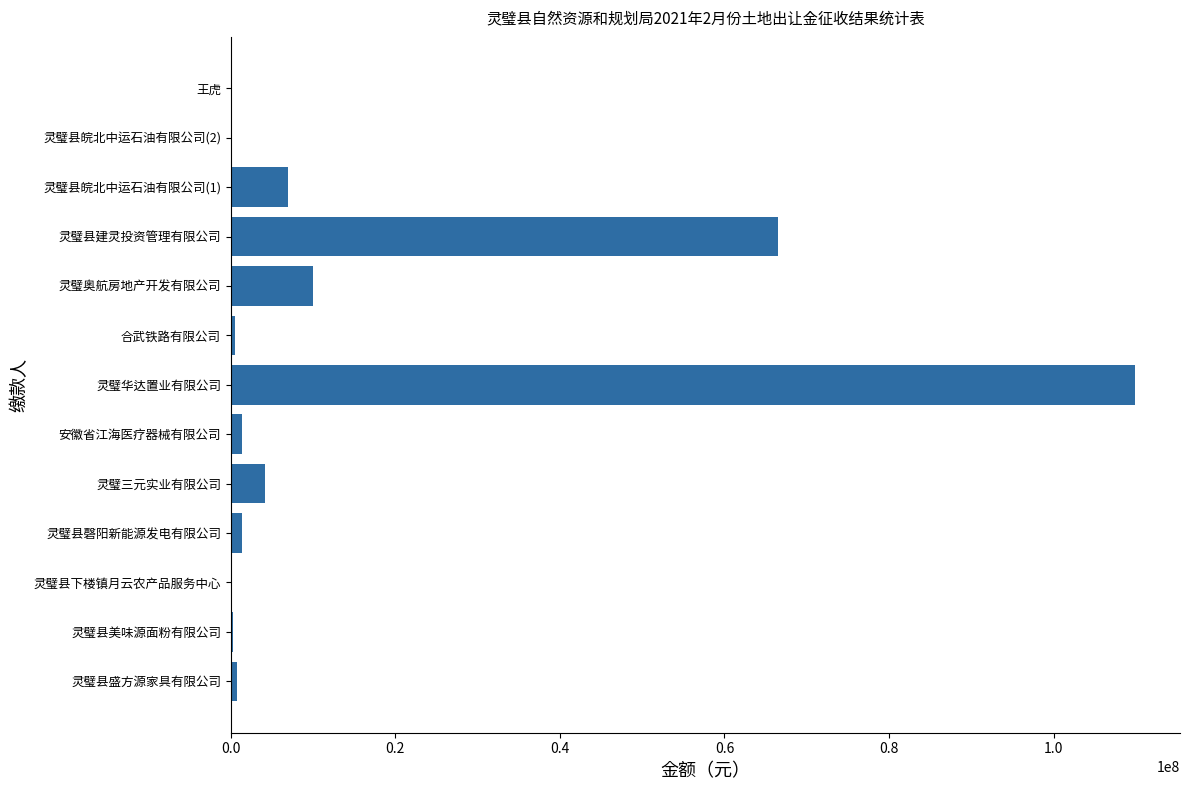

Between 灵璧华达置业有限公司 and 安徽省江海医疗器械有限公司, which is larger?

灵璧华达置业有限公司